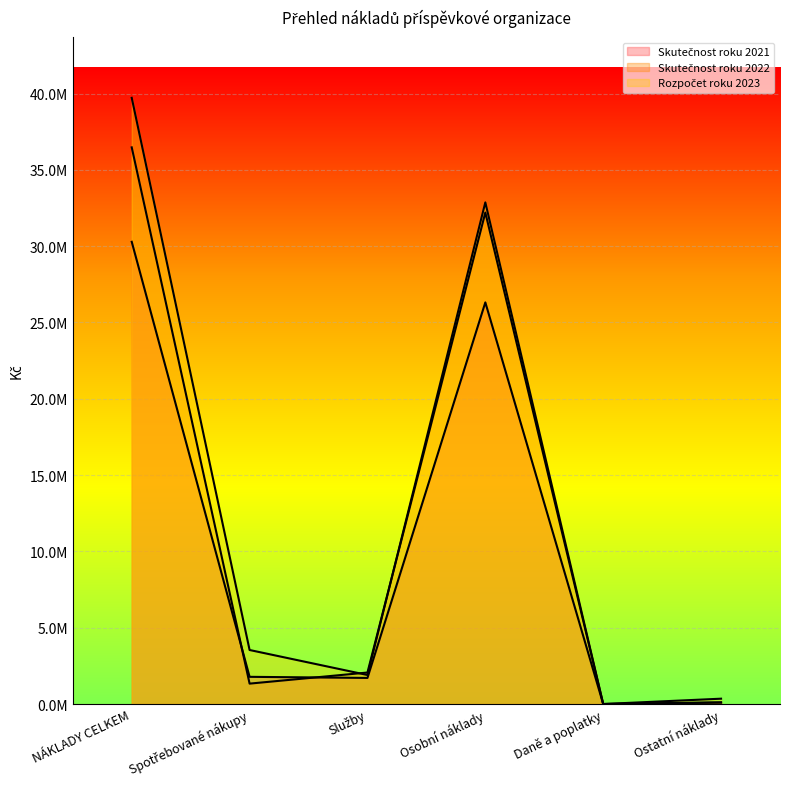

What is the greatest value displayed?

39720910